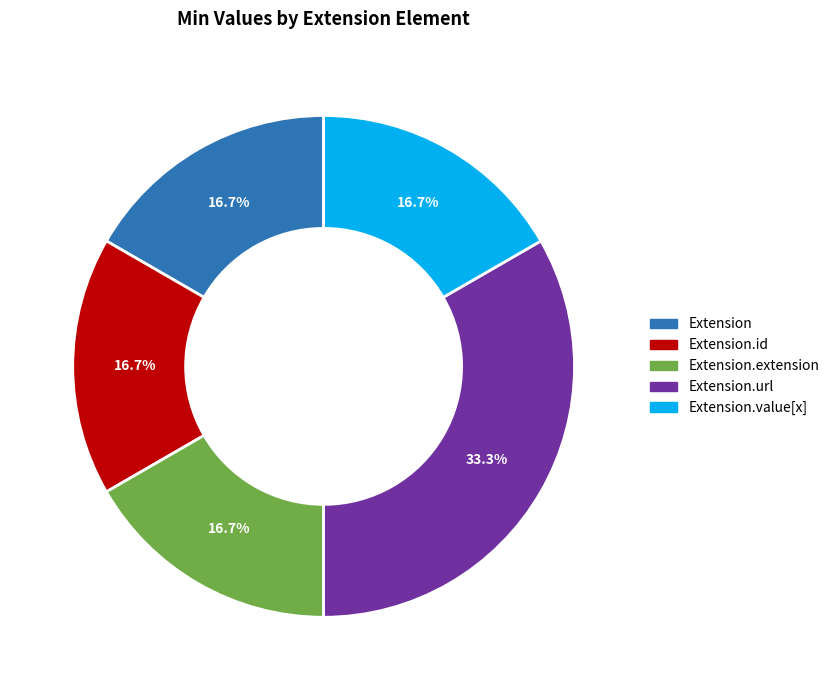

Is there a majority slice in this chart?

No